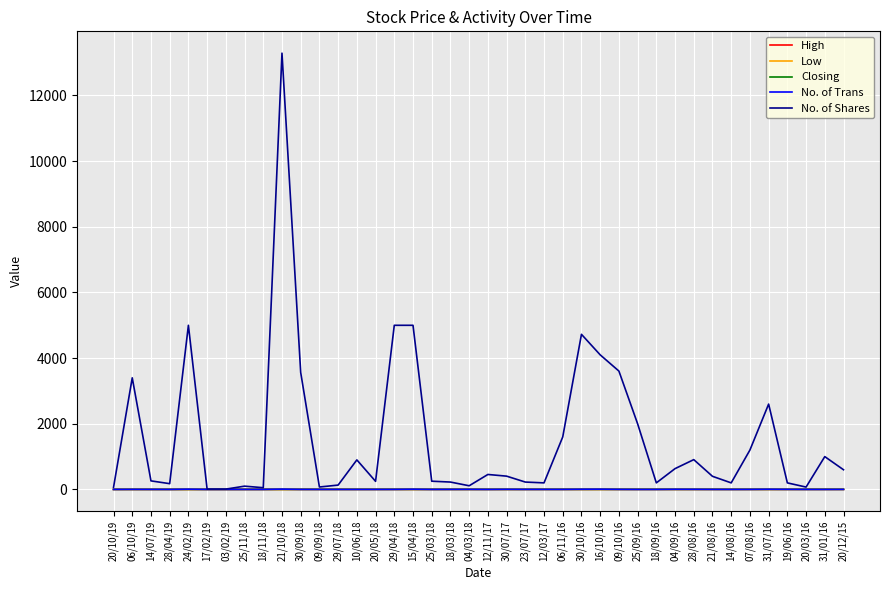

At which category is the sum across all series the highest?

21/10/18